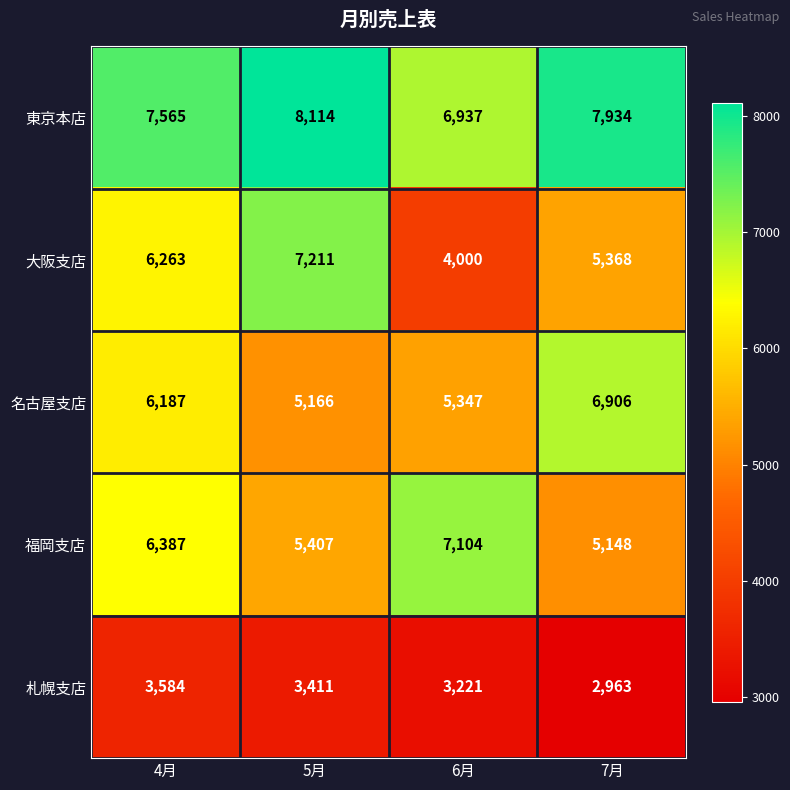

Which series has the widest spread of values?

大阪支店